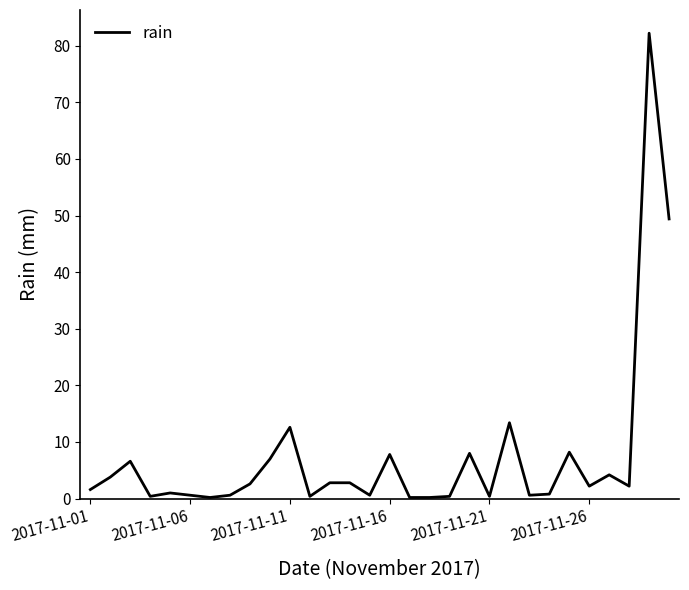

What is the maximum value shown in the chart?

82.2